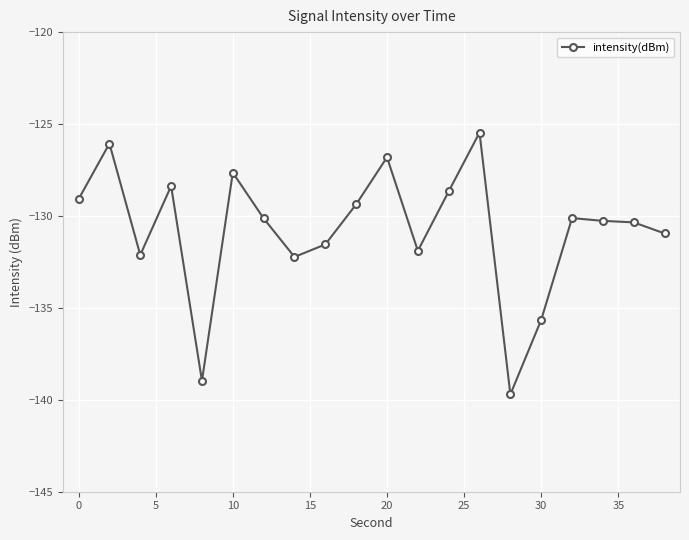

True or false: the data has more than 2 interior local peaks.

True